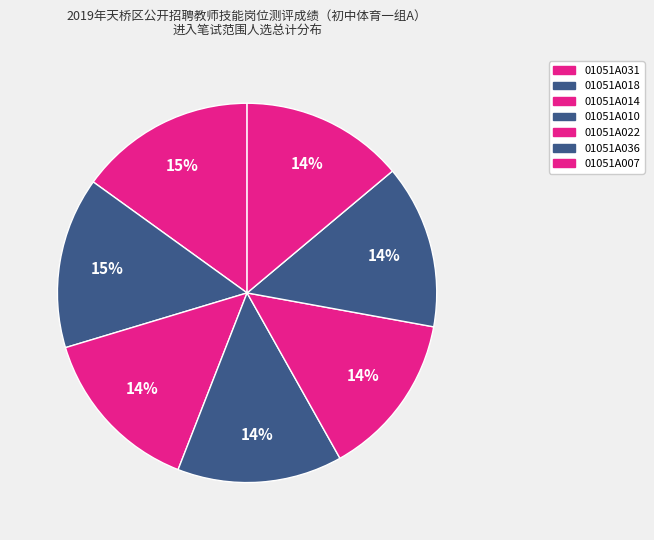

How many segments does this pie chart have?

7